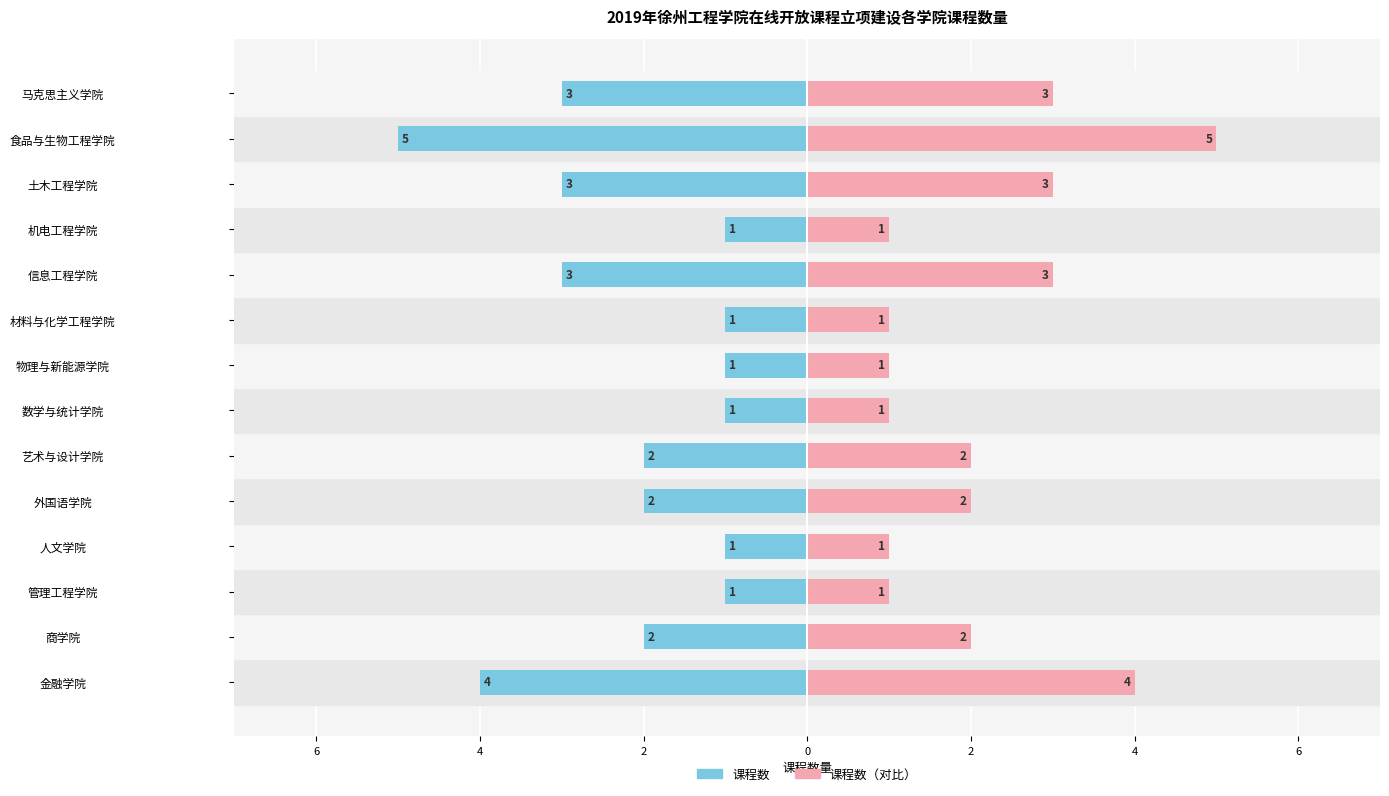

Which series changed the most between 艺术与设计学院 and 马克思主义学院?

课程数量（左）